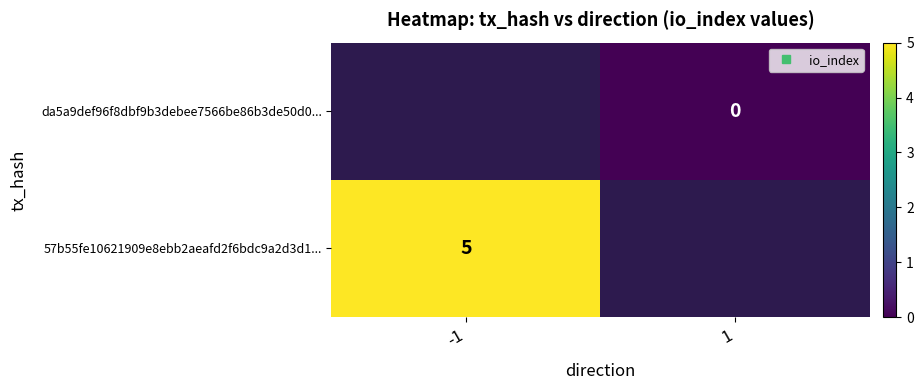

At which category does the chart reach its minimum across all series?

1